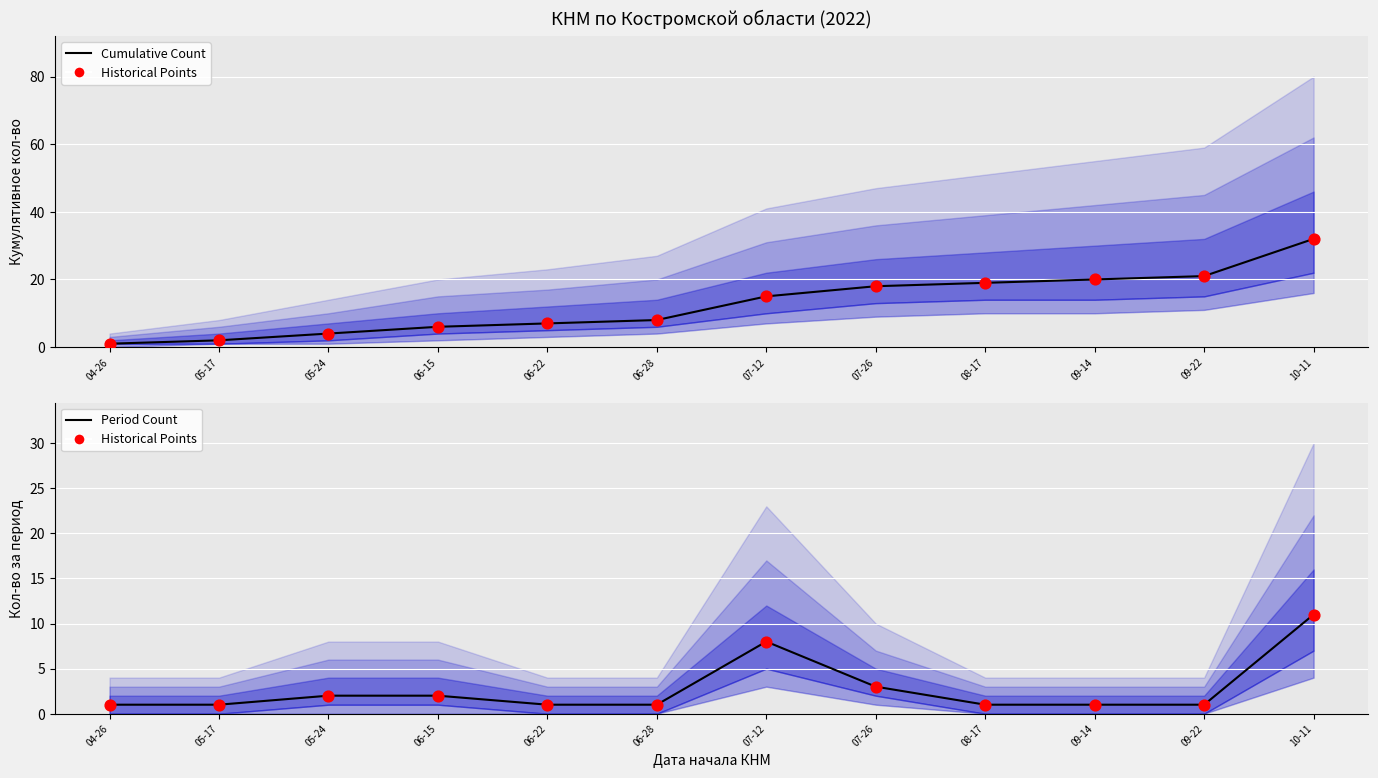

At how many categories does at least one series exceed 26?

1